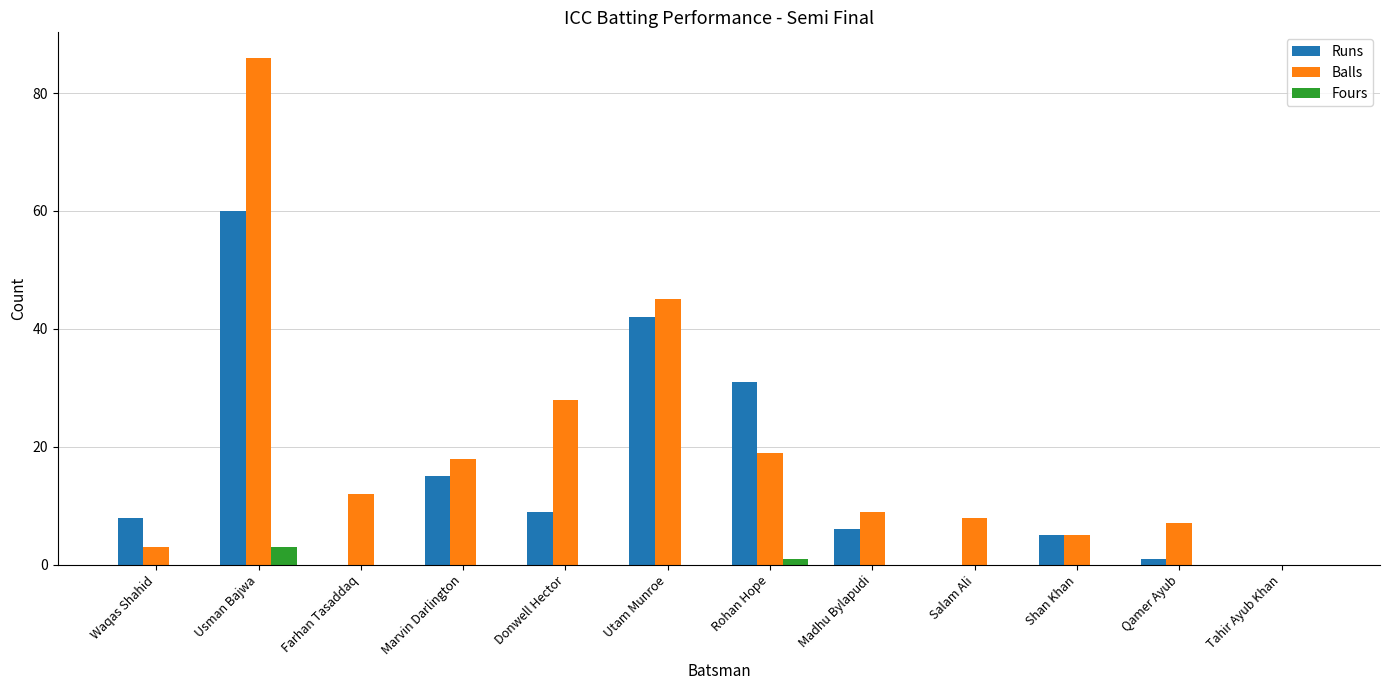

Are the bars horizontal?

No